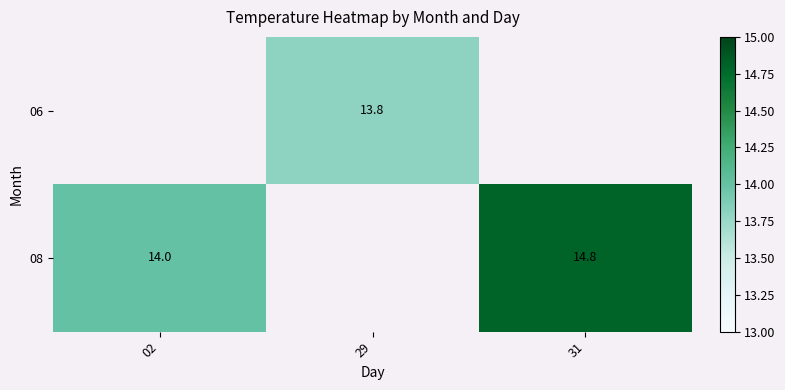

True or false: 06 has a value of 13.8 at 29.

True